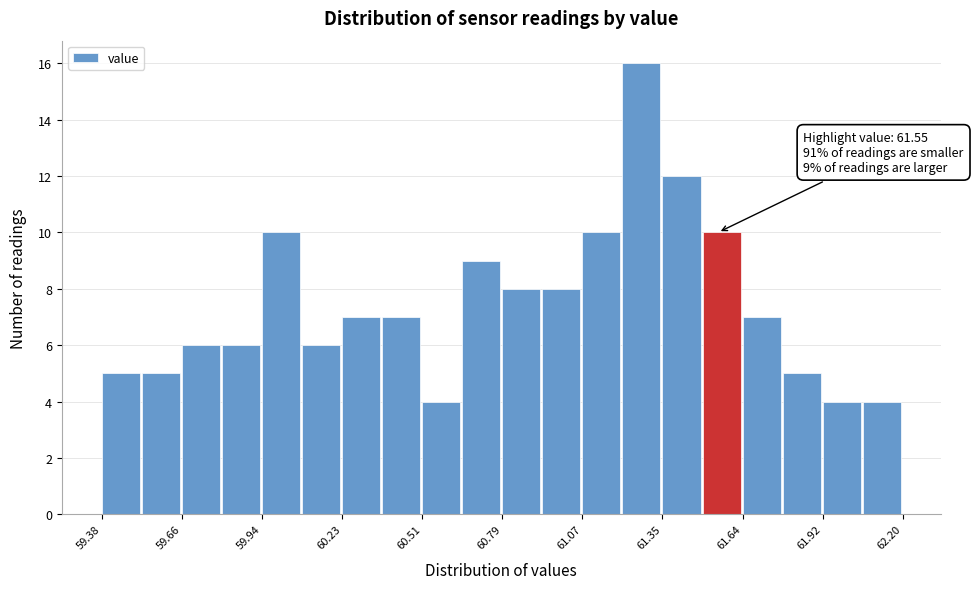

Read against the x-axis, roughly where is the centre of the tallest bar?

61.30